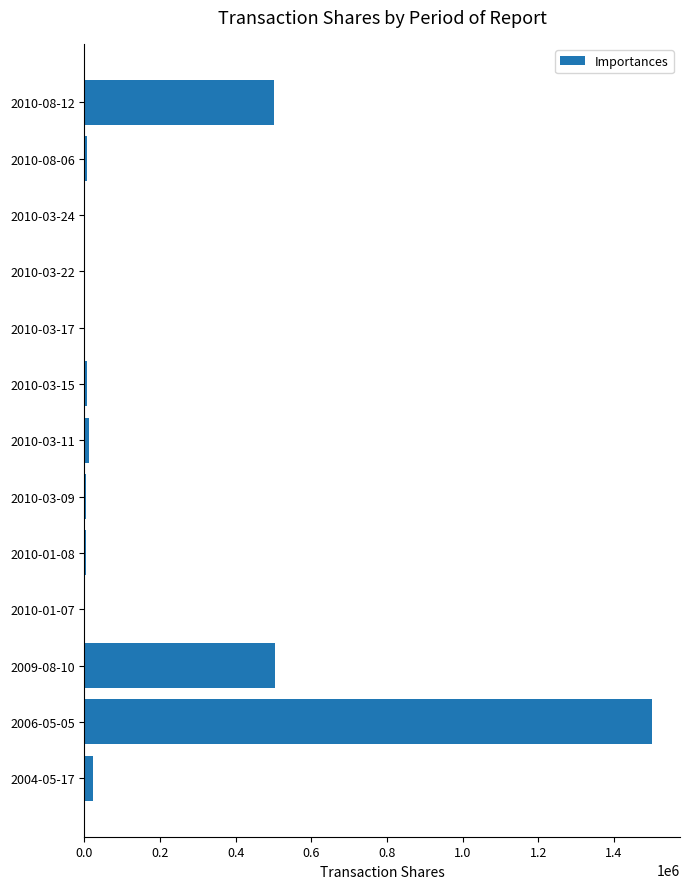

What is the ratio of the value at 2006-05-05 to the value at 2009-08-10?

3.0